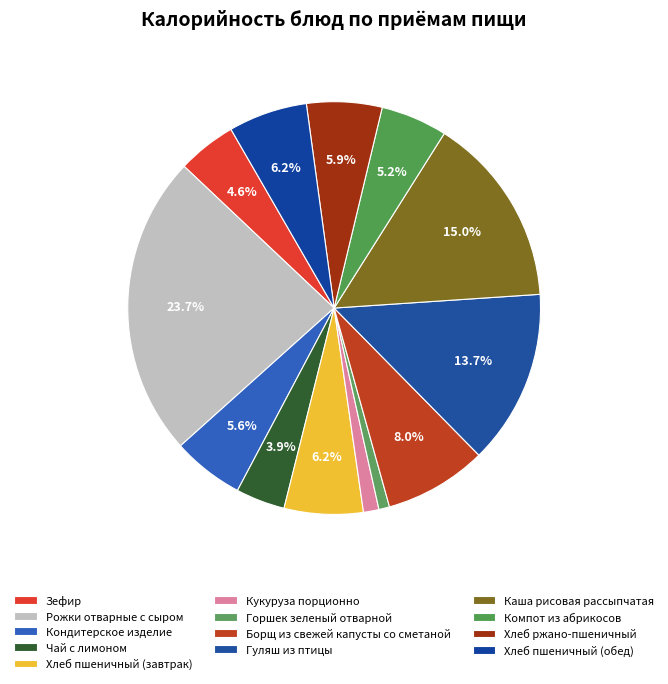

To the nearest percent, what portion does Кукуруза порционно represent?

1%